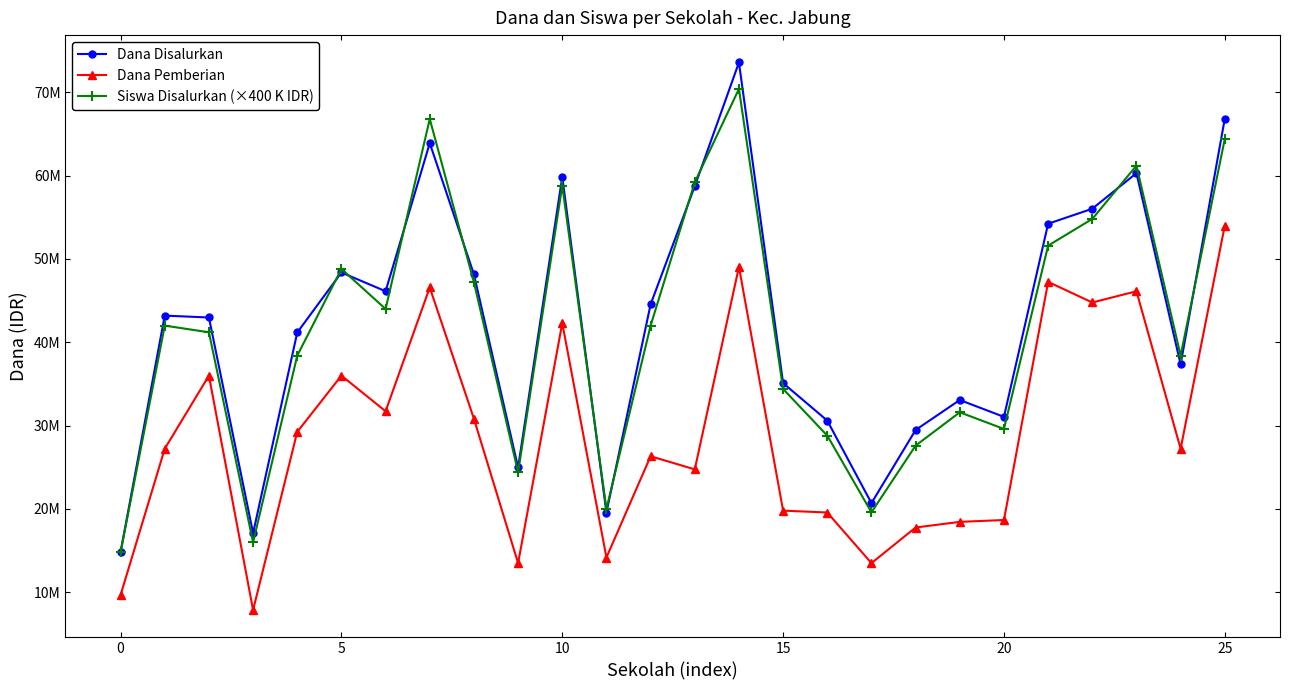

What are all the series names shown in the legend?

Dana Disalurkan, Dana Pemberian, Siswa Disalurkan (×400 K IDR)